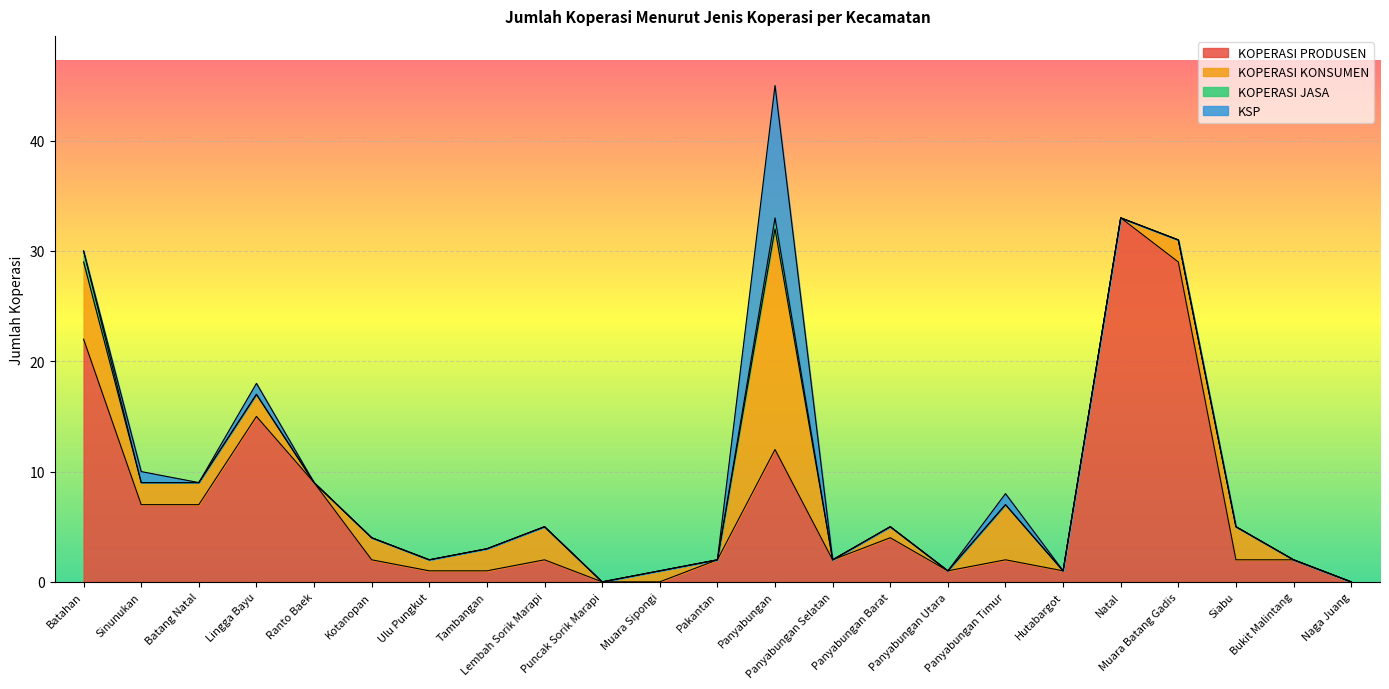

Which has a higher value, Batahan or Puncak Sorik Marapi?

Batahan